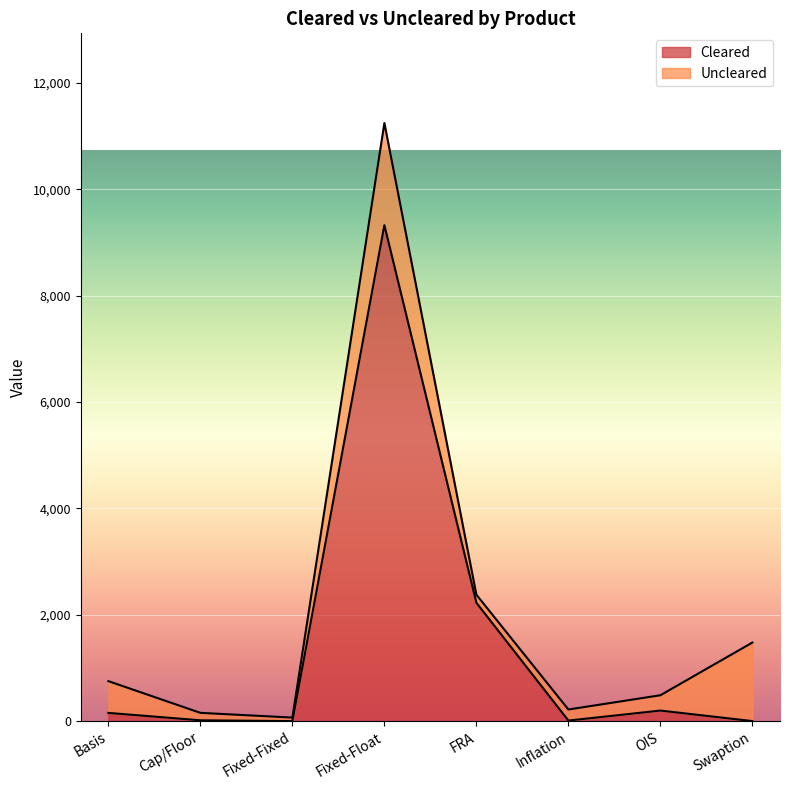

What is the label of the 5th point from the left?

FRA